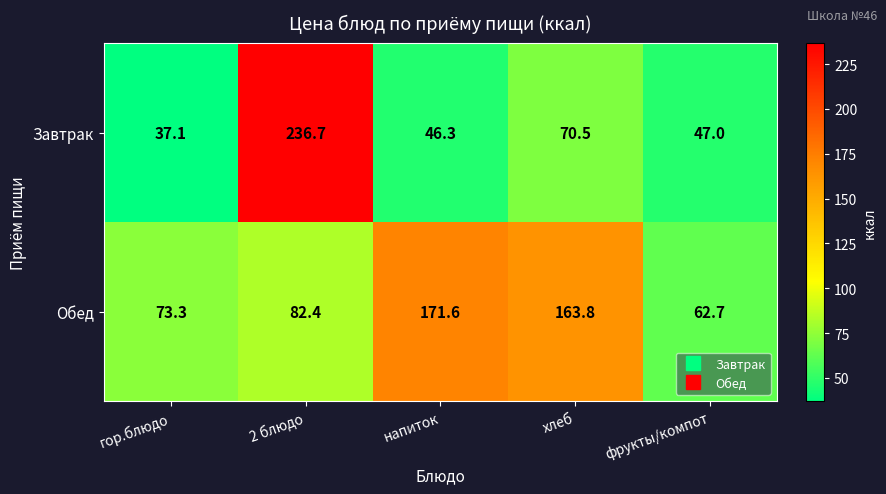

Rank the series by their maximum value, from lowest to highest.

Обед, Завтрак